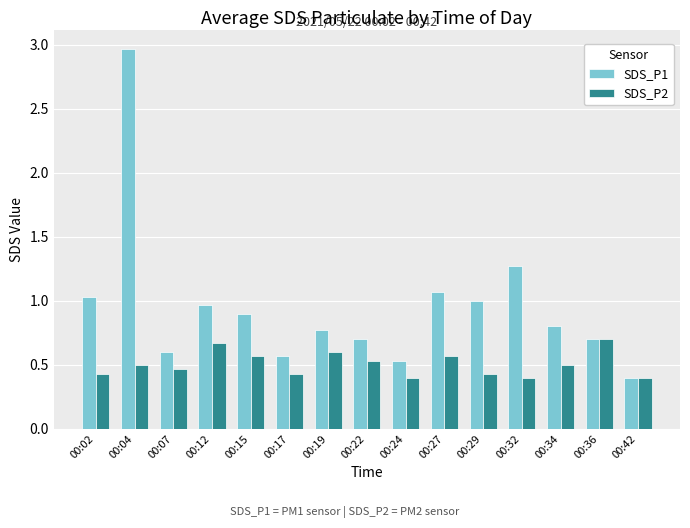

True or false: SDS_P1 has a value of 0.2 at 00:42.

False